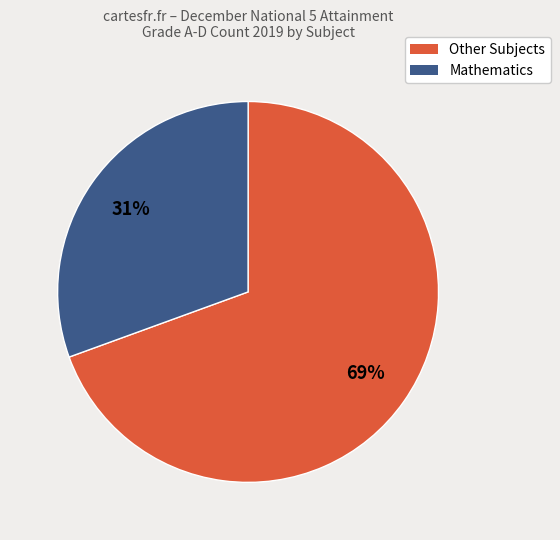

To the nearest percent, what is the average slice percentage?

50%